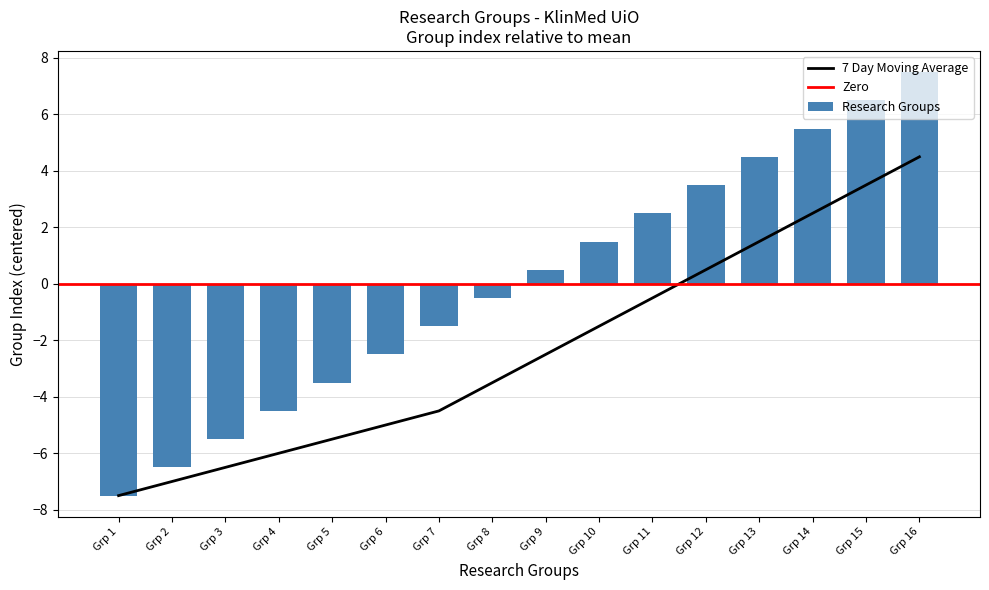

True or false: Research Groups has a value of 2.6 at Grp 15.

False